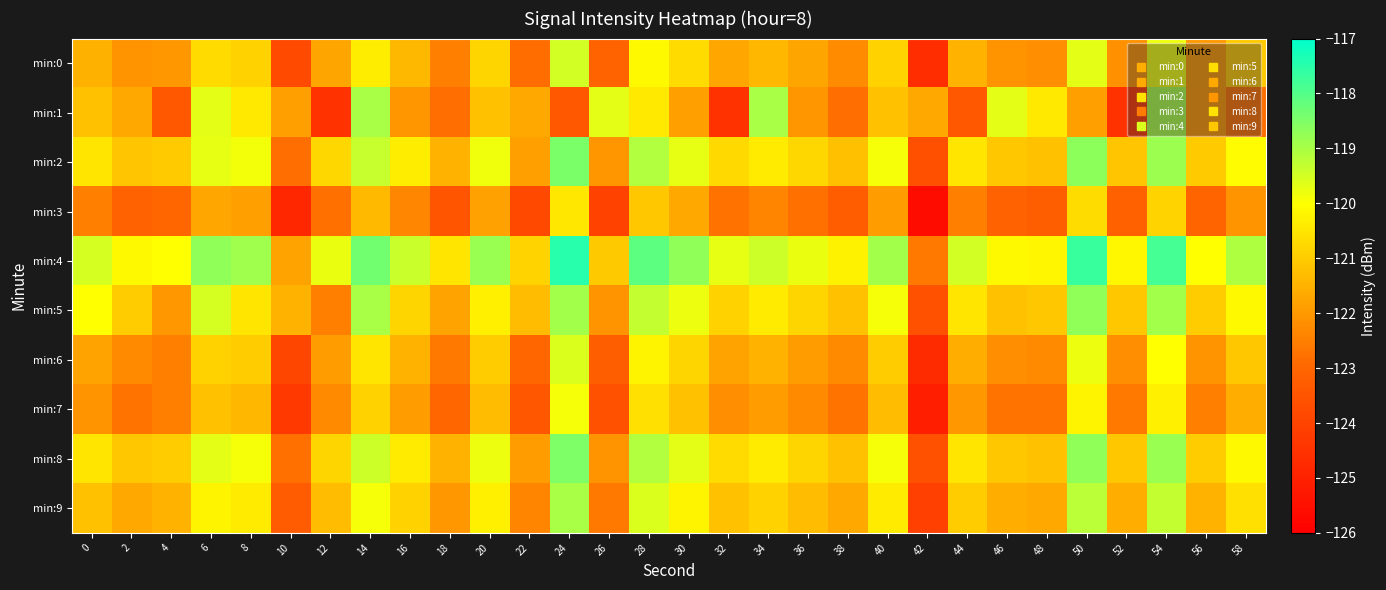

Between 2 and 34, which series saw the biggest shift?

min:1